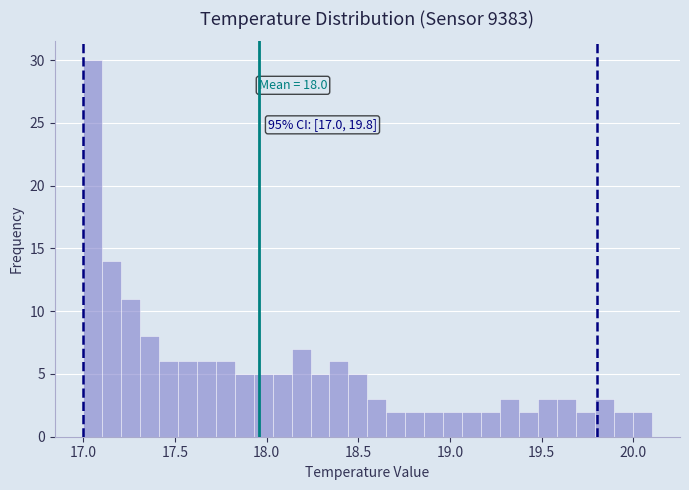

Around what value on the x-axis is the tallest bar? Give the approximate position of its centre, as read against the axis.

17.05